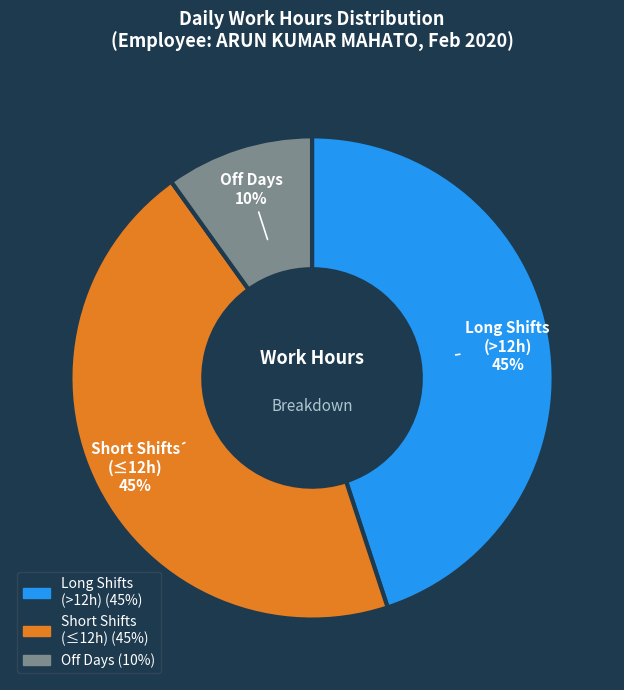

To the nearest percent, what is the difference between the largest and smallest slice percentages?

35%